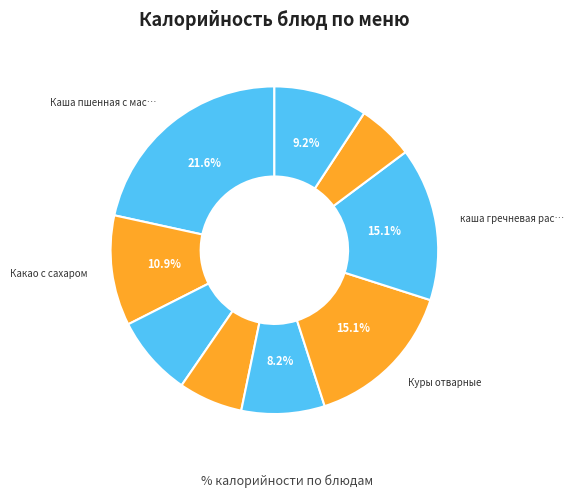

Which category has the smallest portion of the pie?

Чай с лимоном